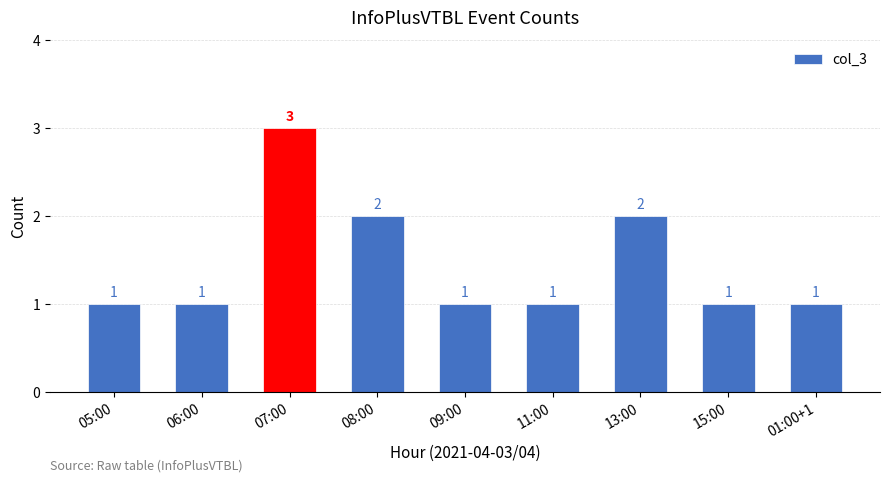

Is it true that the value at 05:00 is 1?

True